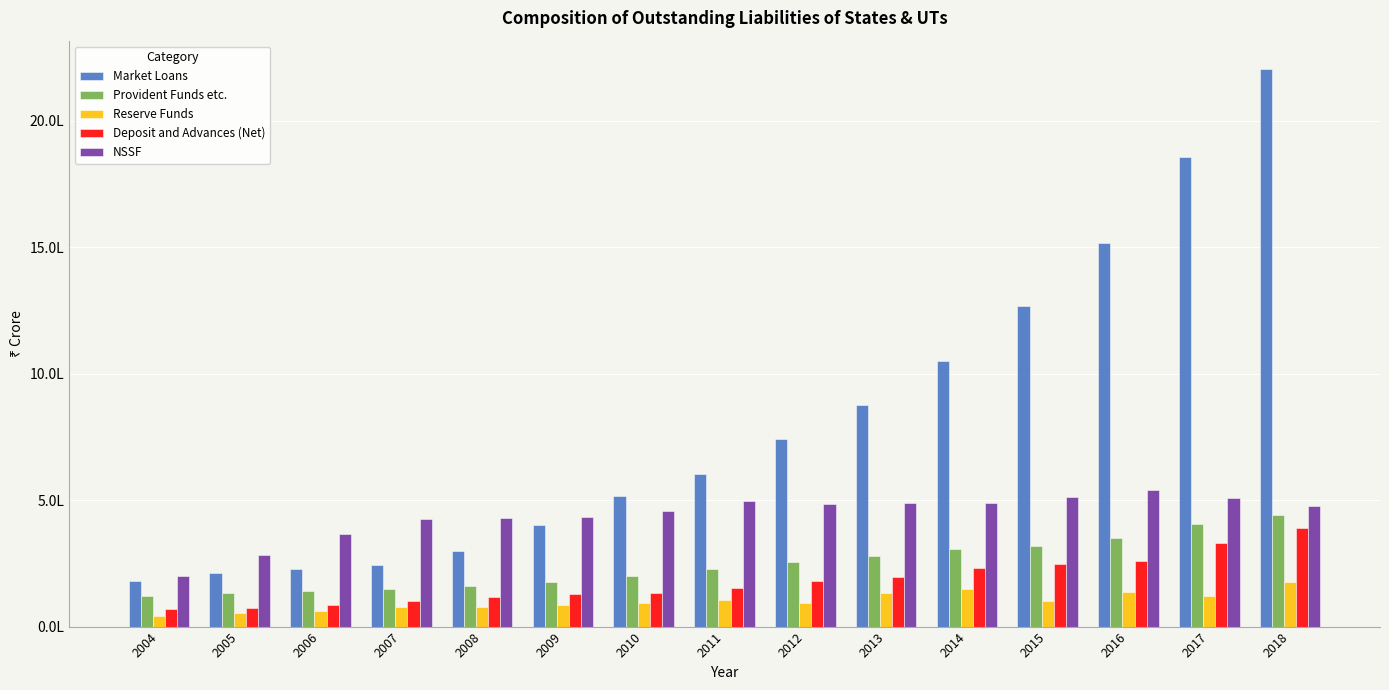

Is the value of Market Loans at 2013 greater than the value of Deposit and Advances (Net) at 2017?

Yes